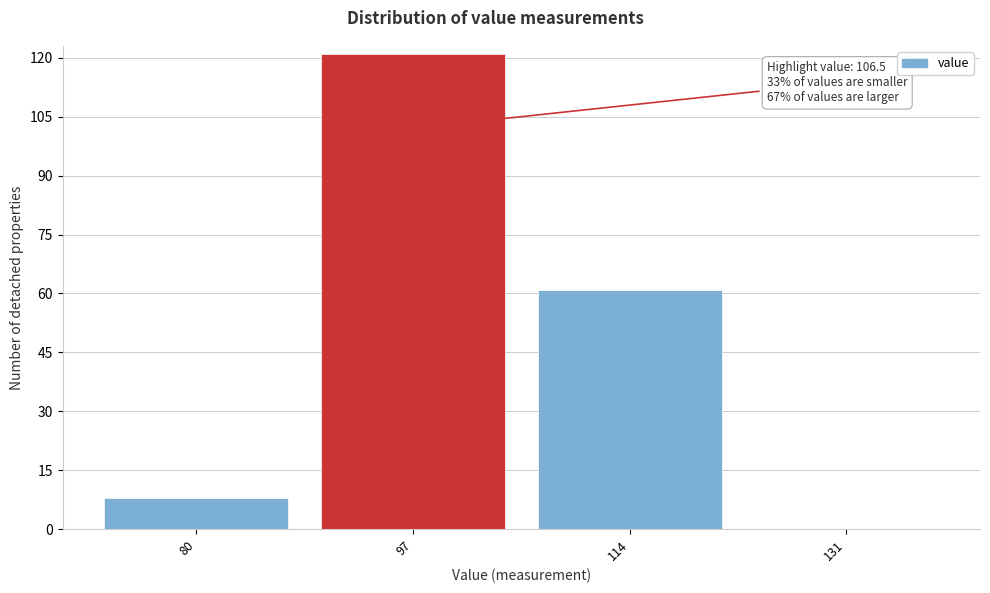

Reading right to left, extract all data points from this chart.

131=0	114=61	97=121	80=8